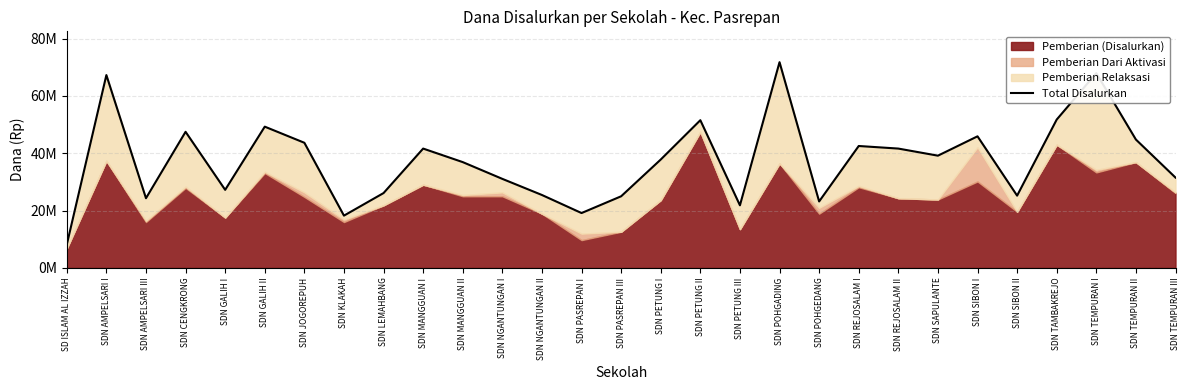

What is the change in value from SDN GALIH I to SDN LEMAHBANG?

-1125000